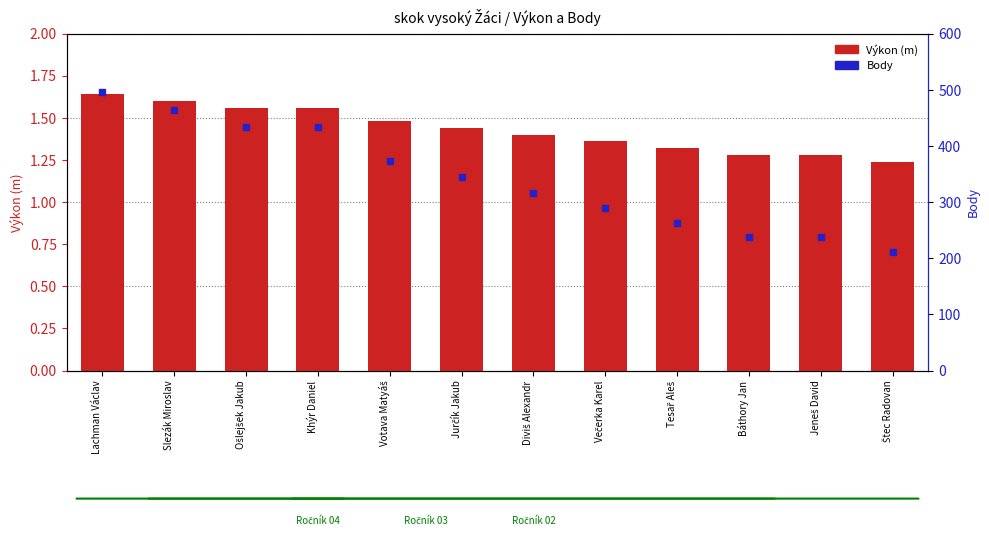

What is the total value across all series at Lachman Václav?

497.6